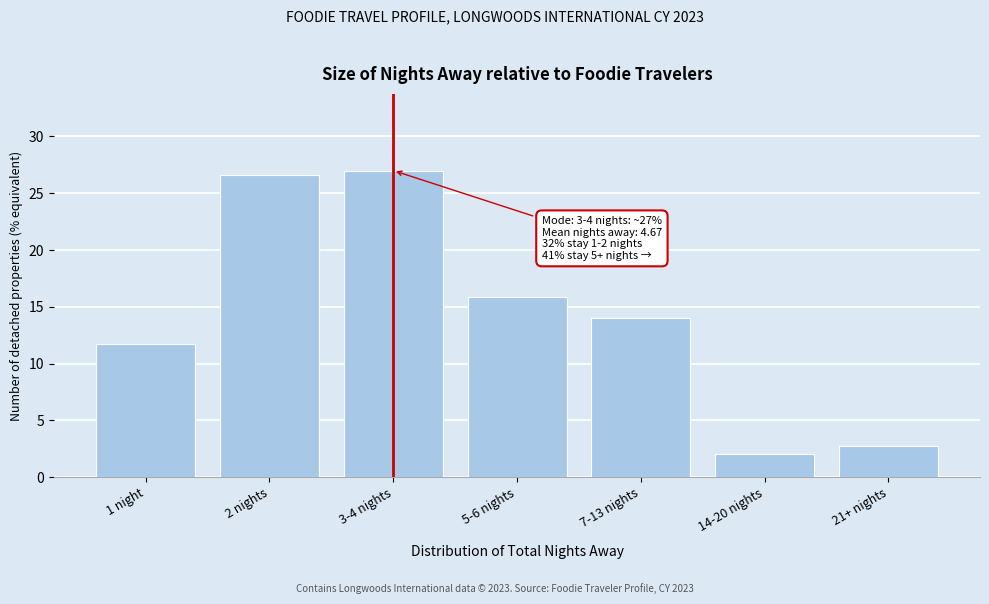

Reading left to right, transcribe all the data shown in this chart.

11.7	26.6	27.0	15.8	14.0	2.0	2.8